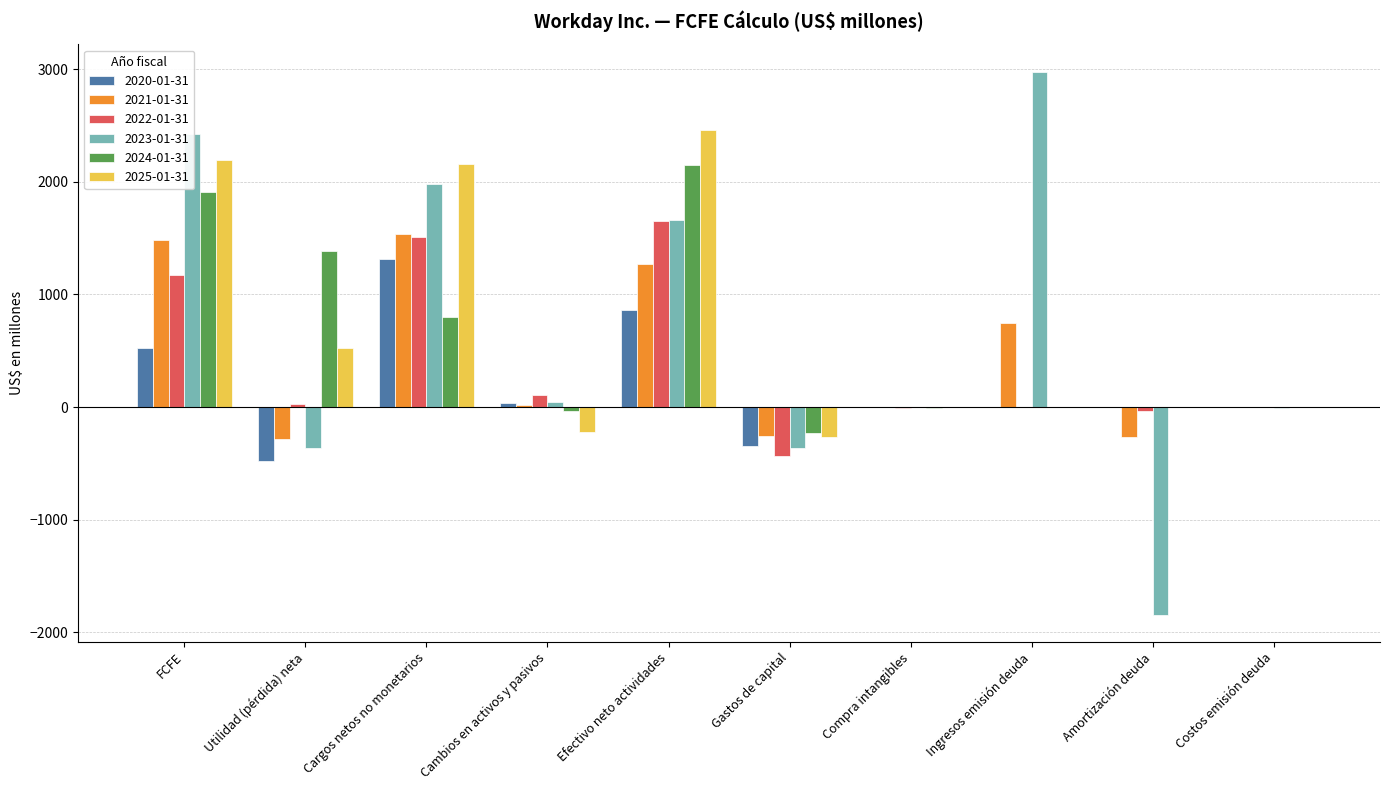

At which category does the chart reach its peak across all series?

Ingresos emisión deuda